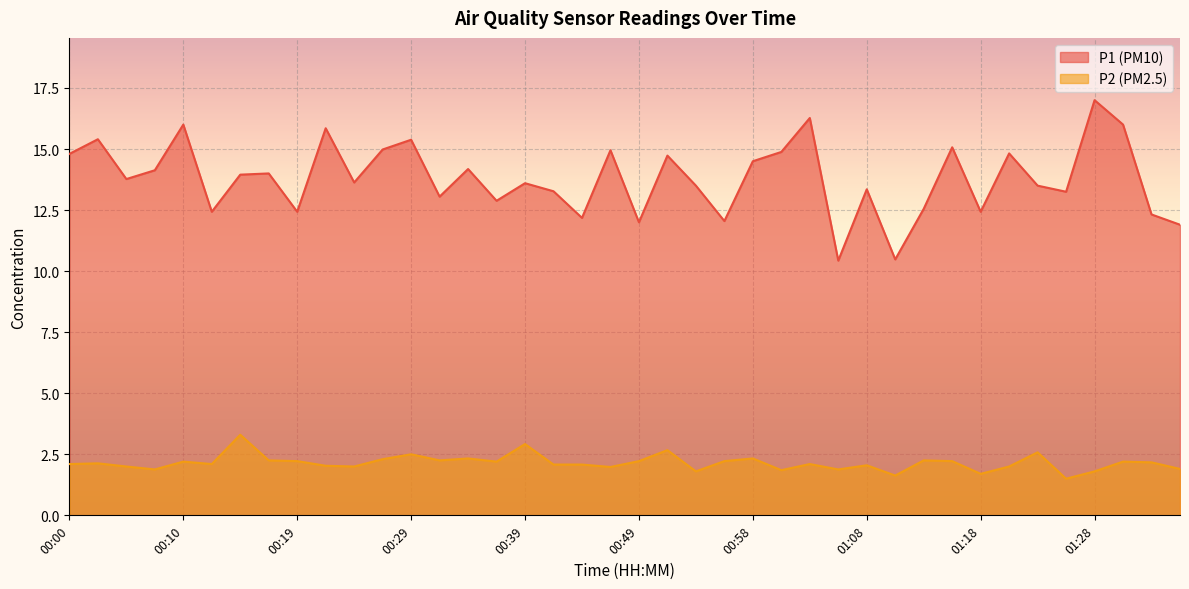

Reading left to right, transcribe all the data shown in this chart.

P1: 00:00=14.8	00:02=15.4	00:05=13.8	00:07=14.1	00:10=16.0	00:12=12.4	00:15=13.9	00:17=14.0	00:19=12.4	00:22=15.8	00:24=13.6	00:27=15.0	00:29=15.4	00:32=13.1	00:34=14.2	00:36=12.9	00:39=13.6	00:41=13.3	00:44=12.2	00:46=14.9	00:49=12.0	00:51=14.7	00:54=13.5	00:56=12.1	00:58=14.5	01:01=14.9	01:03=16.3	01:06=10.4	01:08=13.3	01:11=10.5	01:13=12.6	01:15=15.1	01:18=12.4	01:20=14.8	01:23=13.5	01:25=13.2	01:28=17.0	01:30=16.0	01:32=12.3	01:35=11.9
P2: 00:00=2.1	00:02=2.1	00:05=2.0	00:07=1.9	00:10=2.2	00:12=2.1	00:15=3.3	00:17=2.2	00:19=2.2	00:22=2.0	00:24=2.0	00:27=2.3	00:29=2.5	00:32=2.2	00:34=2.3	00:36=2.2	00:39=2.9	00:41=2.1	00:44=2.1	00:46=2.0	00:49=2.2	00:51=2.7	00:54=1.8	00:56=2.2	00:58=2.3	01:01=1.9	01:03=2.1	01:06=1.9	01:08=2.0	01:11=1.6	01:13=2.2	01:15=2.2	01:18=1.7	01:20=2.0	01:23=2.6	01:25=1.5	01:28=1.8	01:30=2.2	01:32=2.2	01:35=1.9